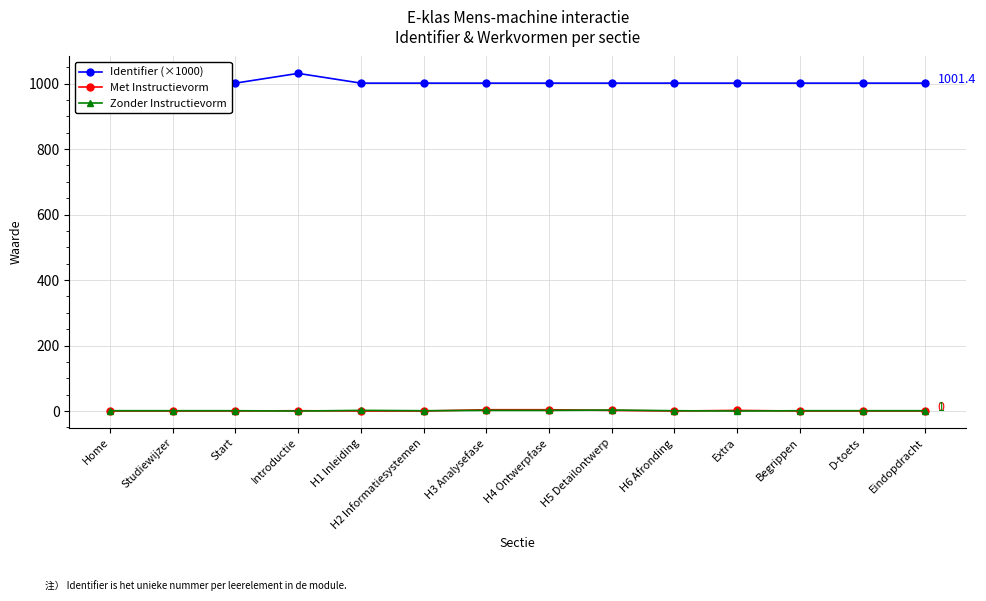

Which series has the widest spread of values?

Identifier (×1000)